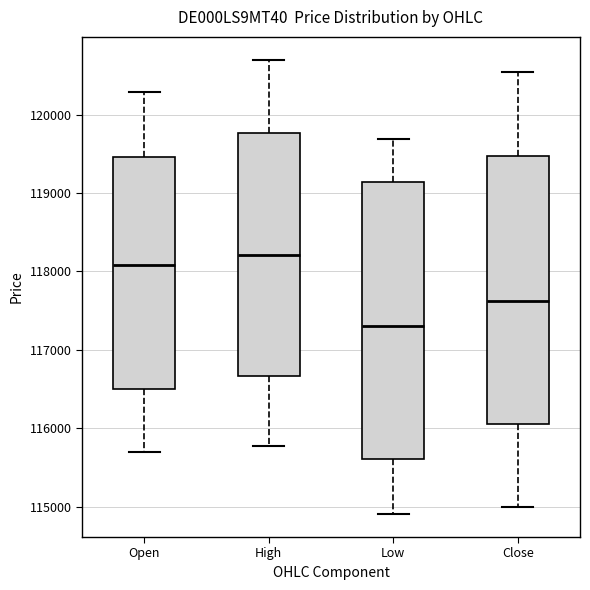

Which box has the lowest median line?

Low